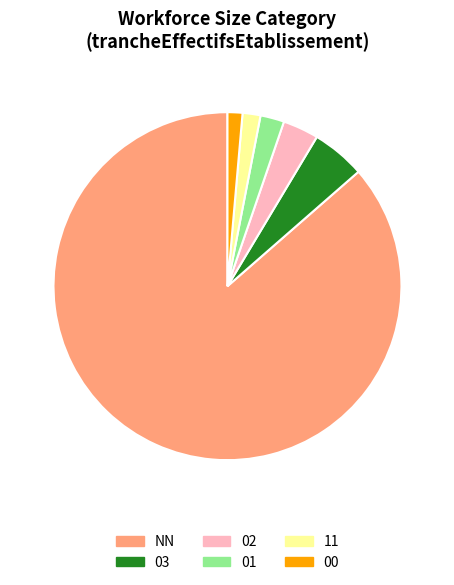

Does any single category account for the majority?

Yes